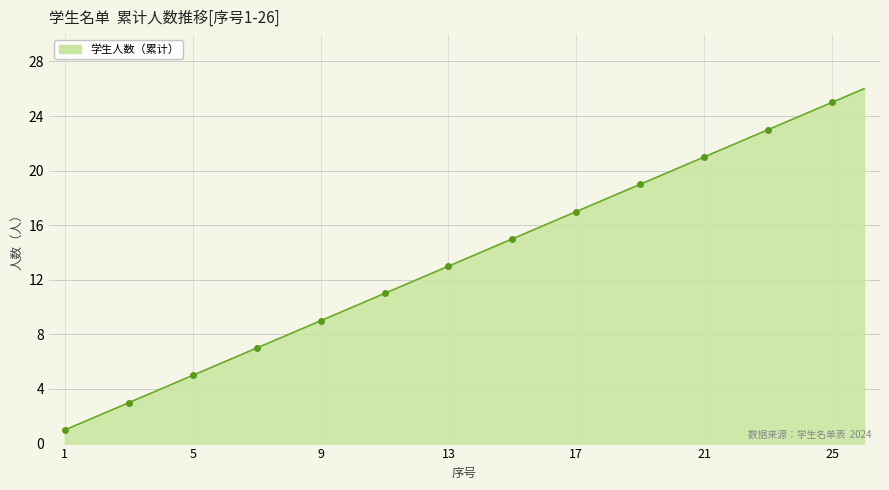

True or false: the data shows 7 at 26.

False